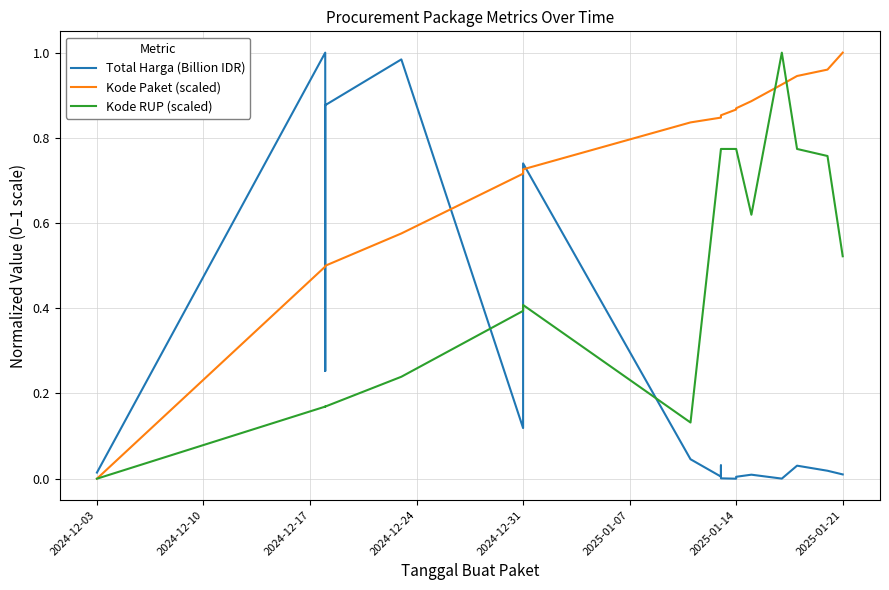

List the series in order of their overall mean, highest first.

Kode Paket (scaled), Kode RUP (scaled), Total Harga (Billion IDR)